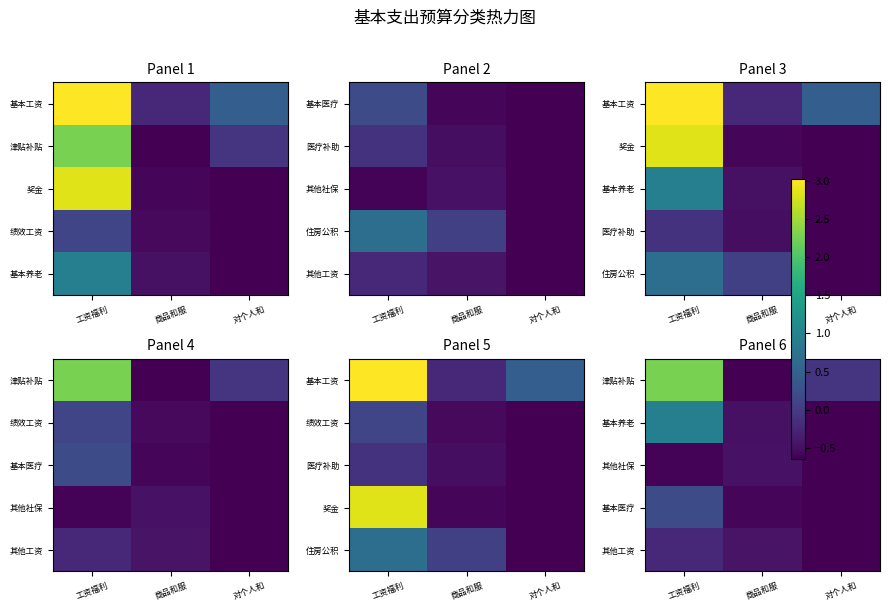

What value does the 基本养老 series have at 商品和服?

-0.5